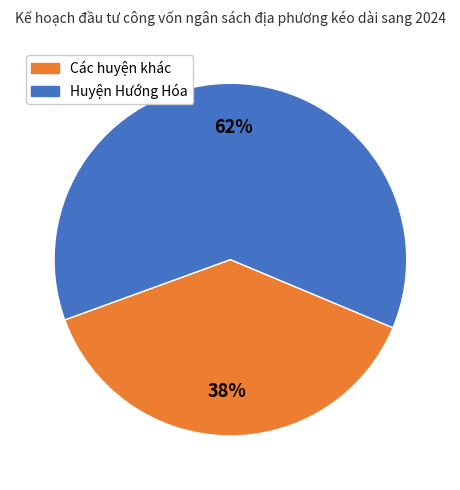

Does any single category account for the majority?

Yes